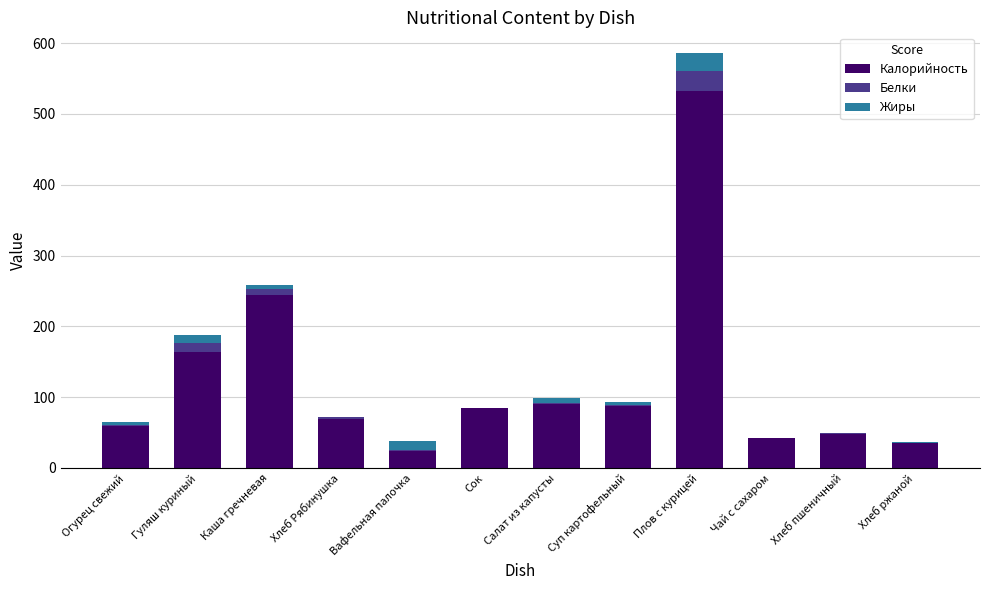

What is the sum of all Калорийность values?

1479.8